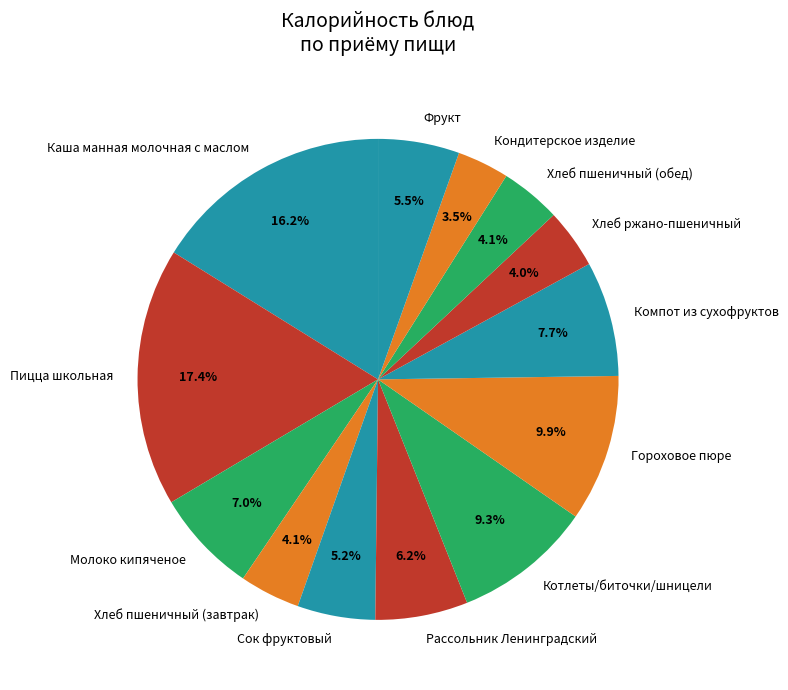

Which category has the biggest portion of the pie?

Пицца школьная